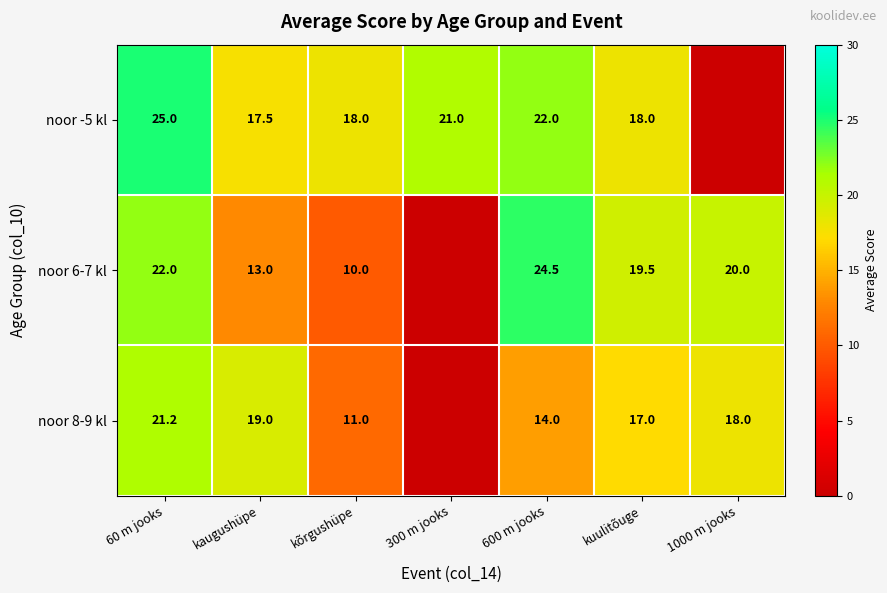

Rank the series at kõrgushüpe from lowest to highest value.

noor 6-7 kl, noor 8-9 kl, noor -5 kl